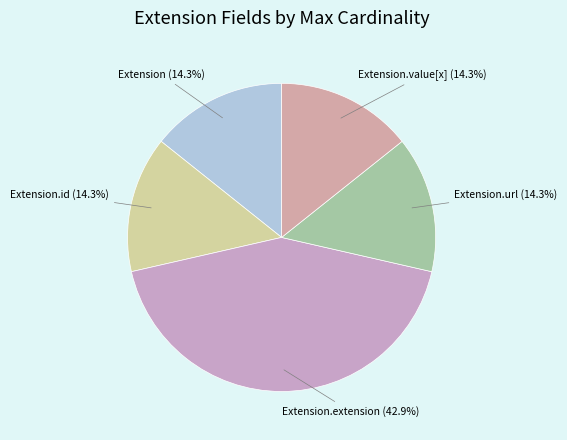

To the nearest percent, what is the average slice percentage?

20%